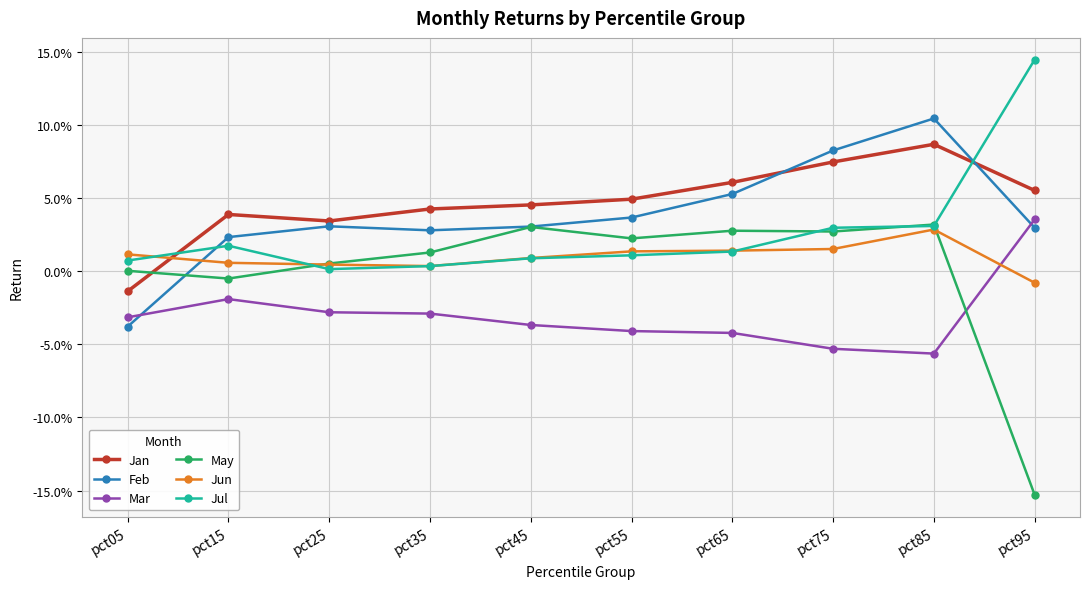

What are all the series names shown in the legend?

Jan, Feb, Mar, May, Jun, Jul